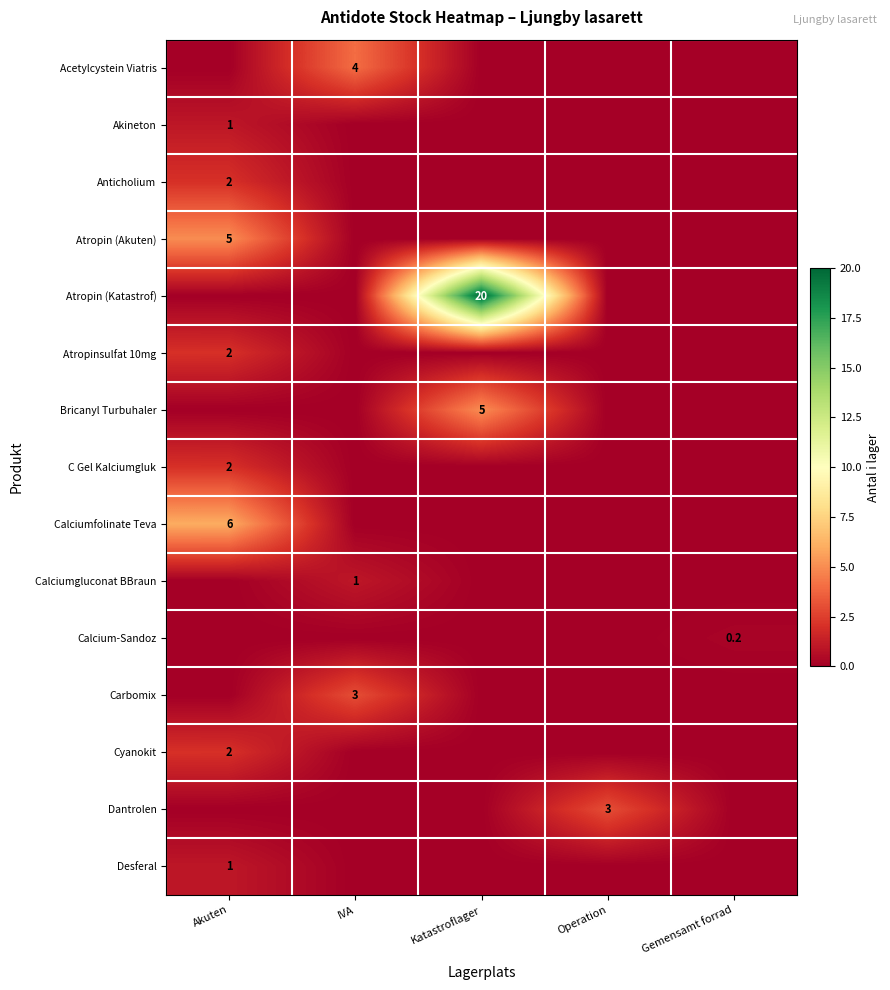

True or false: Cyanokit has a value of 2.0 at Akuten.

True